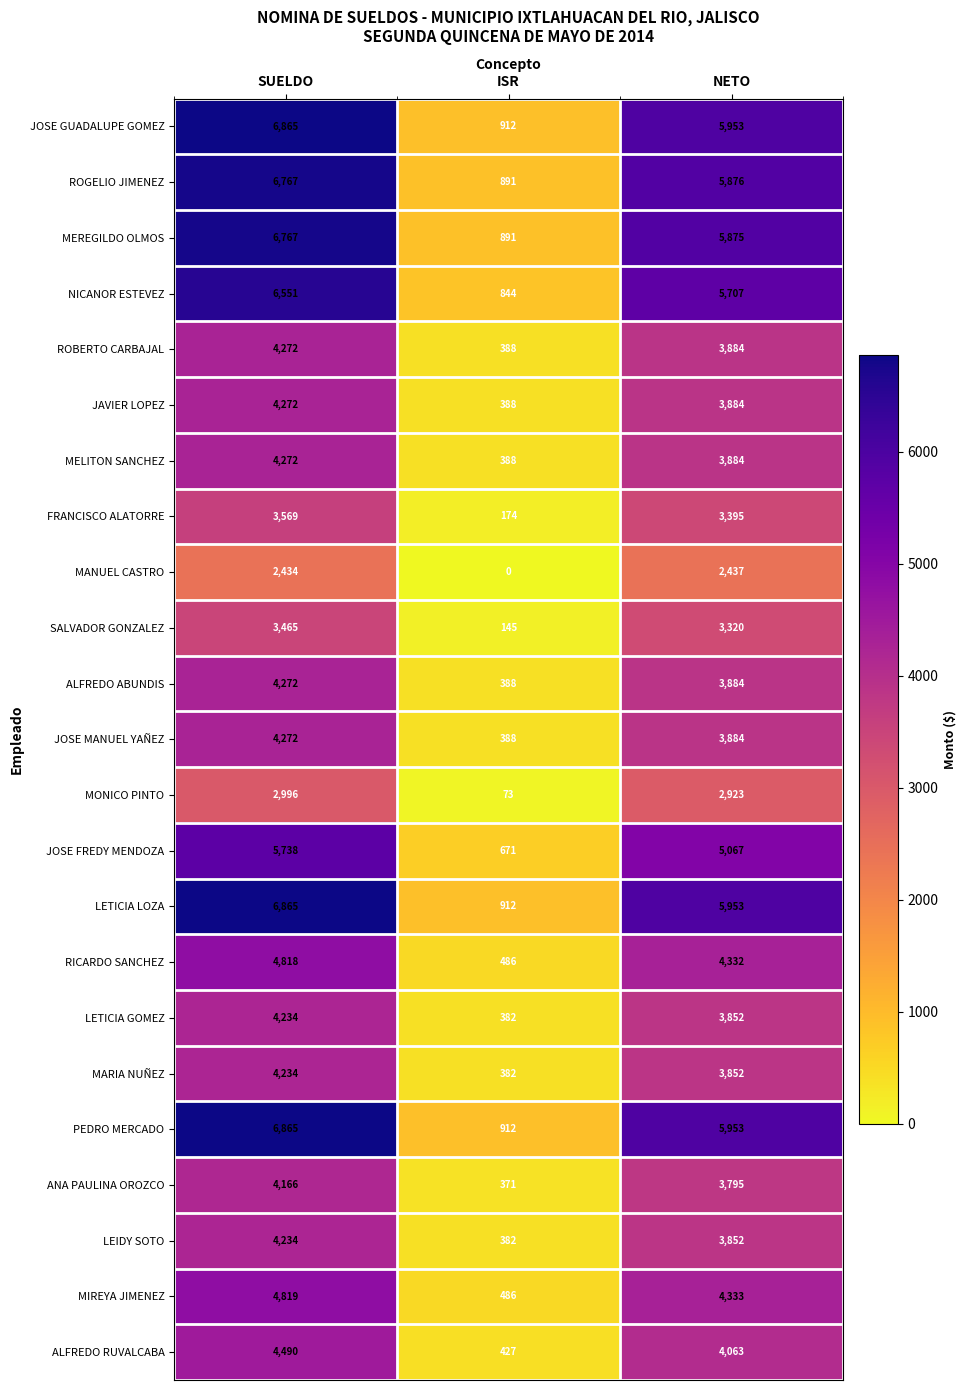

The MONICO PINTO series shows 4606 at SUELDO. True or false?

False